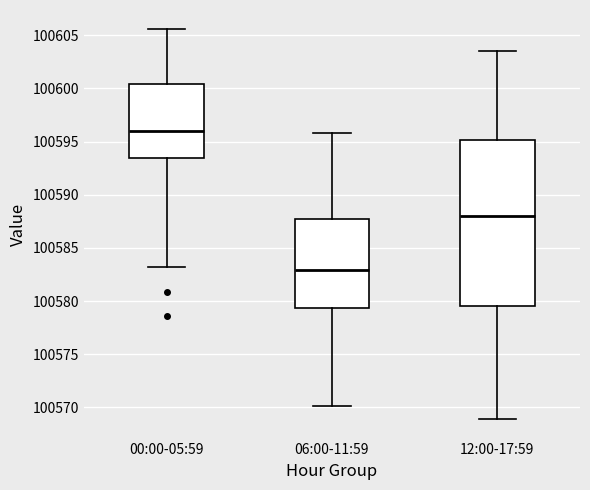

Where does the median line of the box for 00:00-05:59 sit on the y-axis? The values are not printed on the chart, so give them approximately, as read against the axis.

100596.0